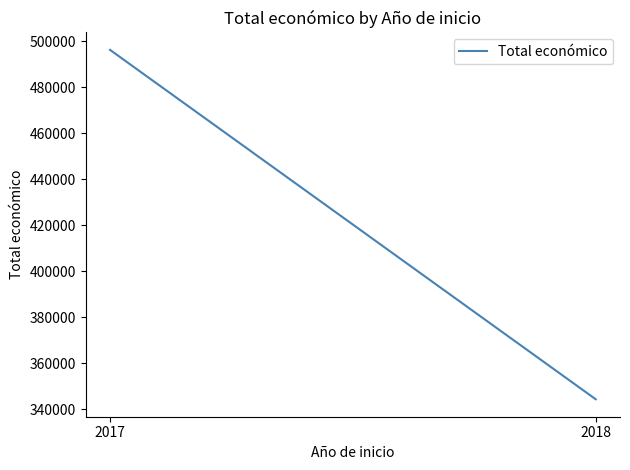

What is the difference between the maximum and minimum values?

152040